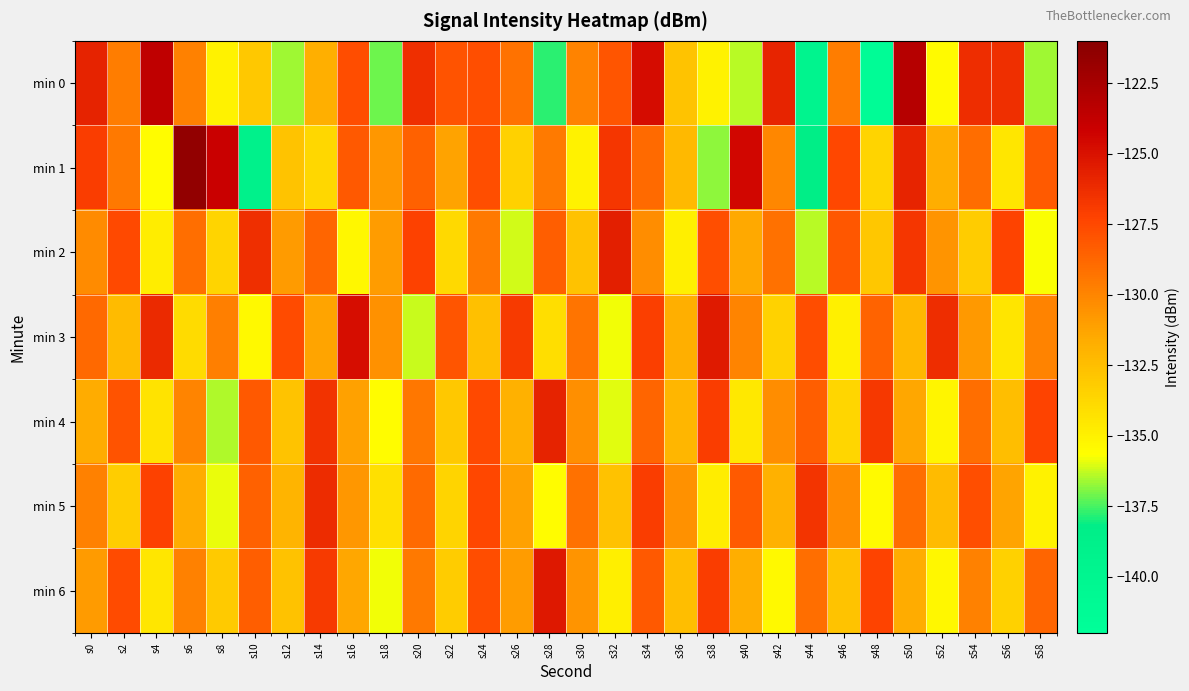

Which series has the widest spread of values?

min 0